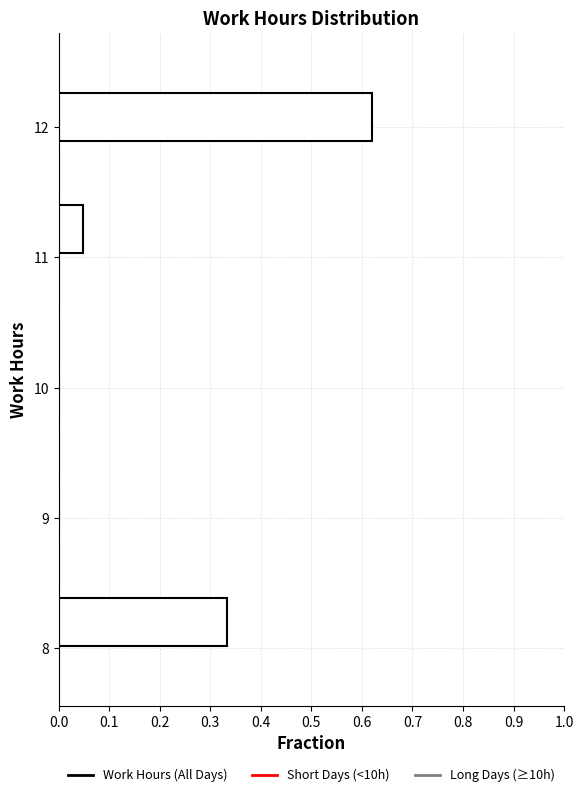

Reading bottom to top, list every bar in this chart as the range it spans on the y-axis followed by its length. Neither the bar edges nor the lengths are printed on the chart, so give them approximately, as read against the axes.

7.99 to 8.42: 0.33
8.42 to 8.85: 0
8.85 to 9.28: 0
9.28 to 9.71: 0
9.71 to 10.14: 0
10.14 to 10.57: 0
10.57 to 11.00: 0
11.00 to 11.43: 0.05
11.43 to 11.86: 0
11.86 to 12.29: 0.62